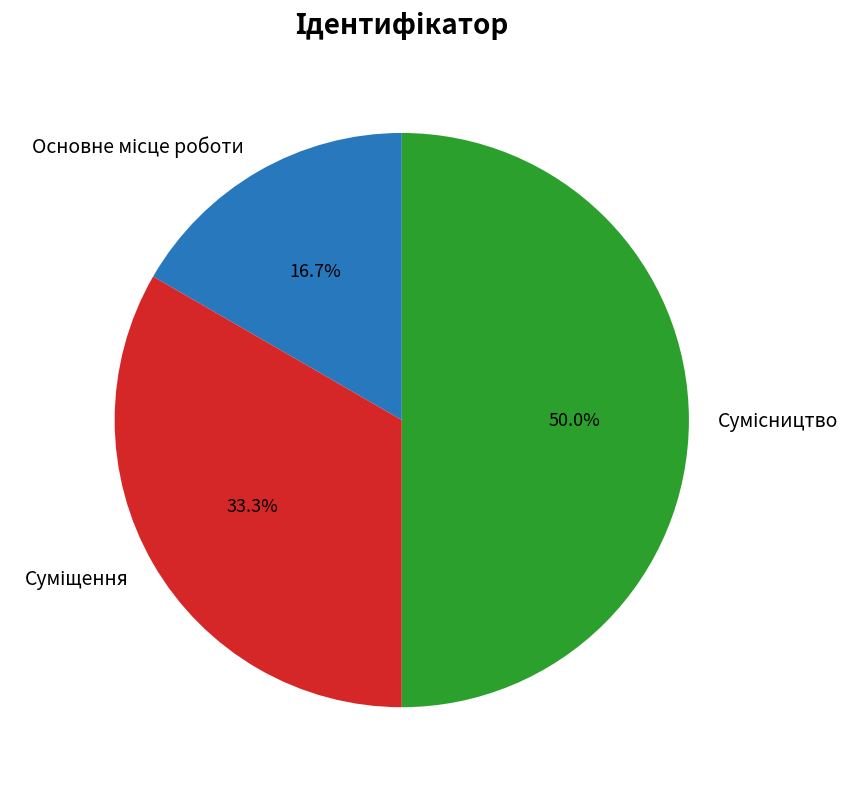

How much of the chart is everything except Сумісництво?

50.0%